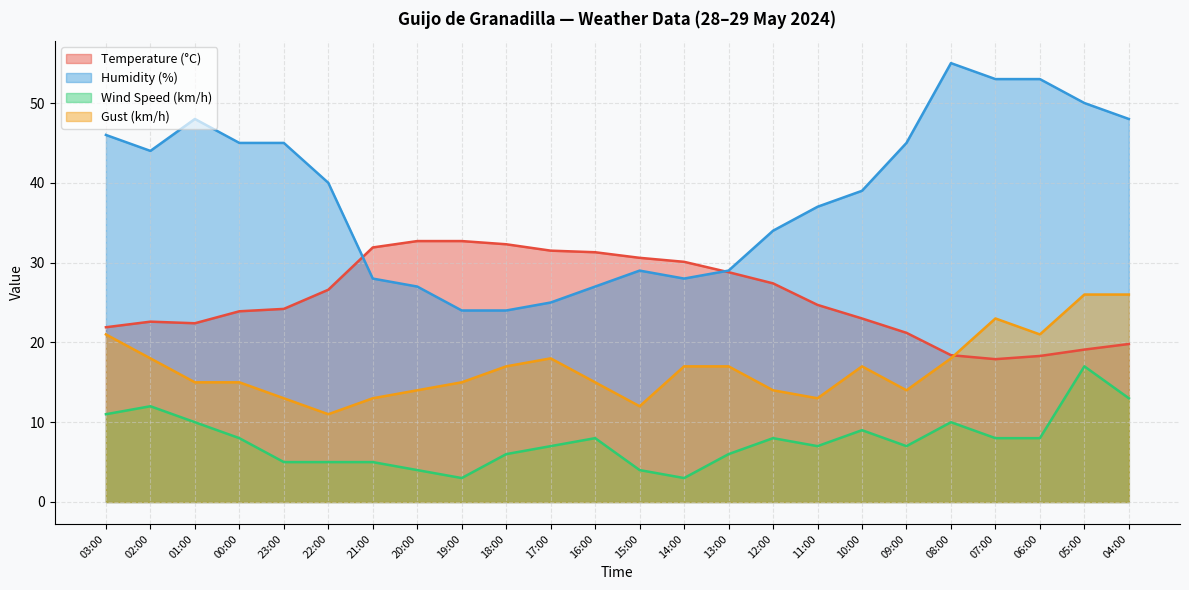

Is it true that Gust (km/h) equals 11.5 at 05:00?

False